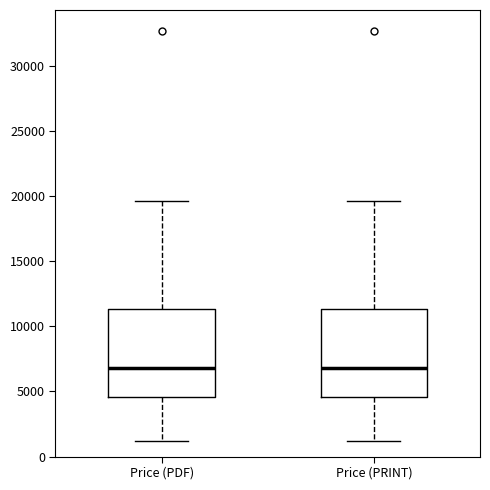

Reading left to right, transcribe this box plot: for each box, give where its median line is, the range the box spans, and where its two whiskers end, as read against the y-axis. The values are not printed on the chart, so give them approximately, as read against the axis.

Price (PDF): median 7000, box 4500 to 11500, whiskers 1000 to 19500
Price (PRINT): median 7000, box 4500 to 11500, whiskers 1000 to 19500